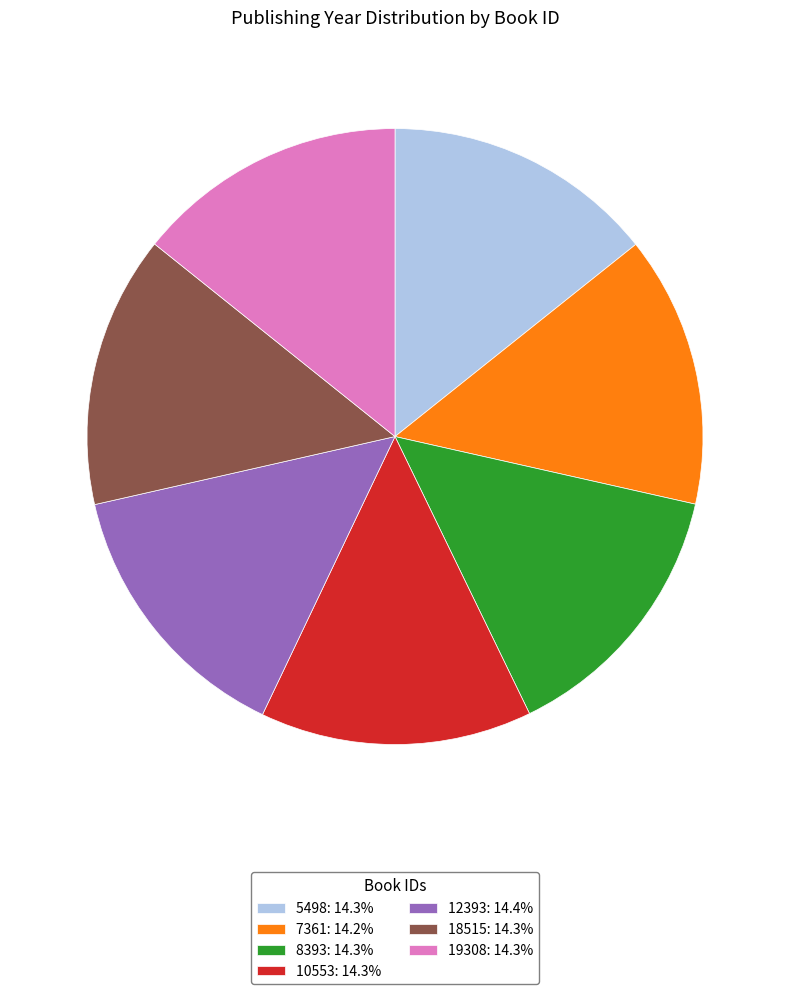

Is there a majority slice in this chart?

No